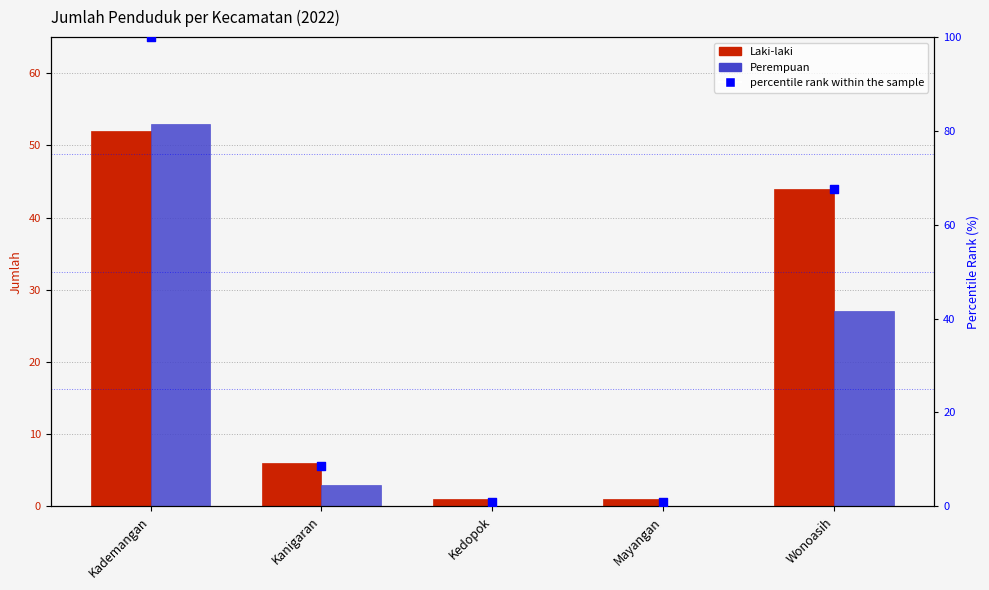

Which series has the largest total across all categories?

percentile rank within the sample